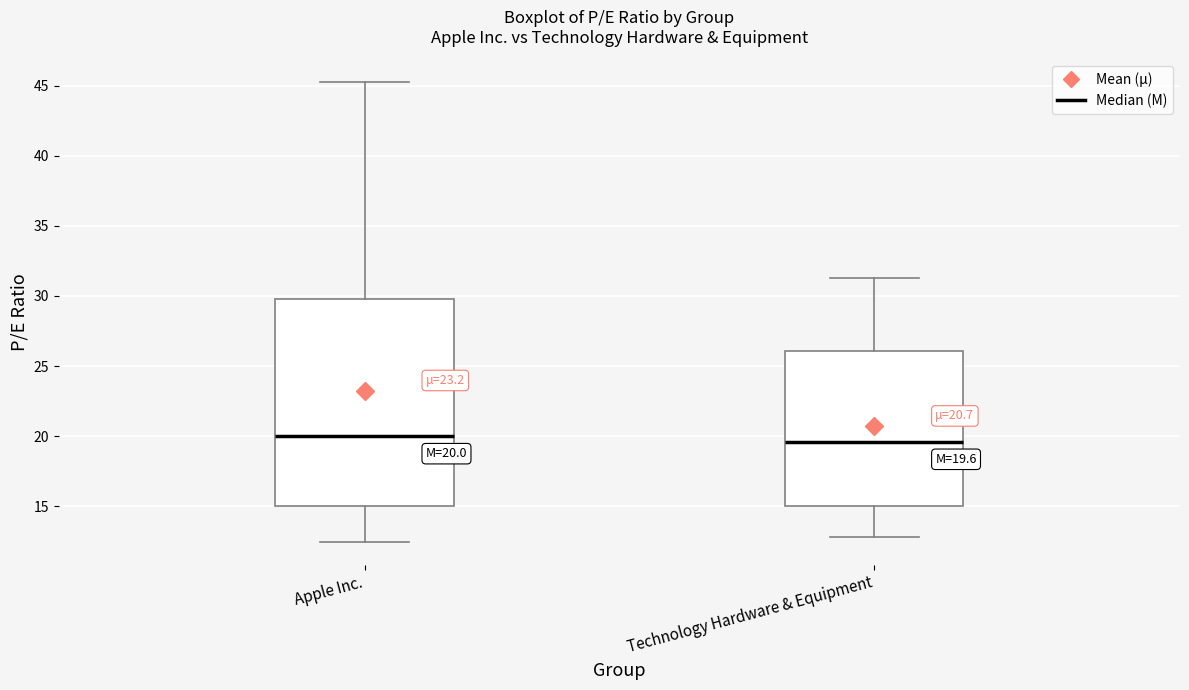

Comparing the boxes themselves (not the whiskers), which one is the tallest?

Apple Inc.